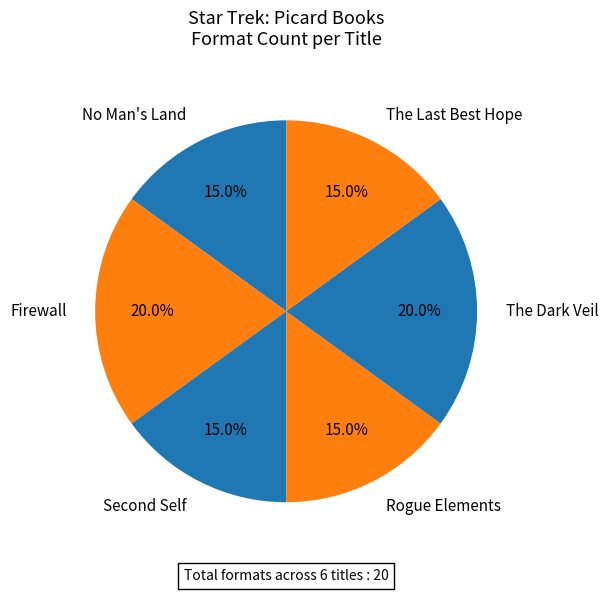

Which has a higher value, Firewall or Rogue Elements?

Firewall